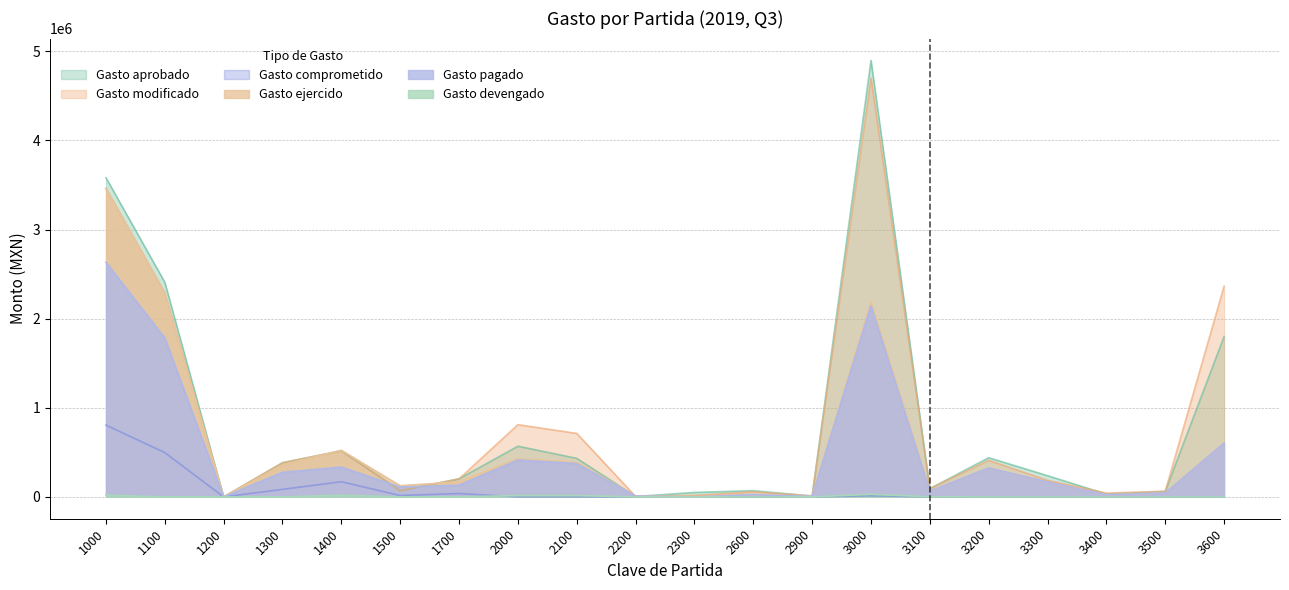

What is the sum of all Gasto ejercido values?

11189698.8